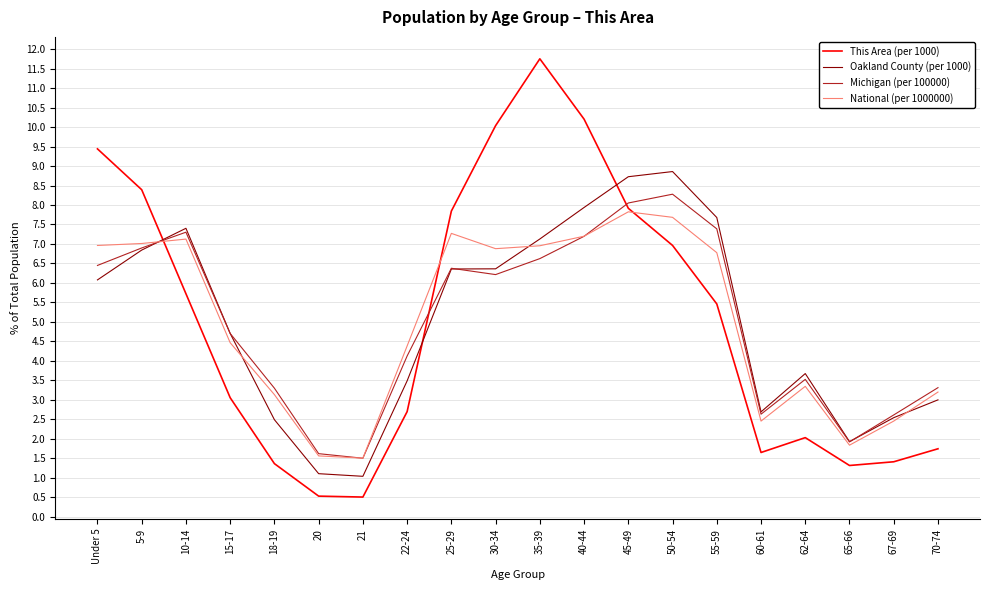

What is the maximum value shown in the chart?

11.8